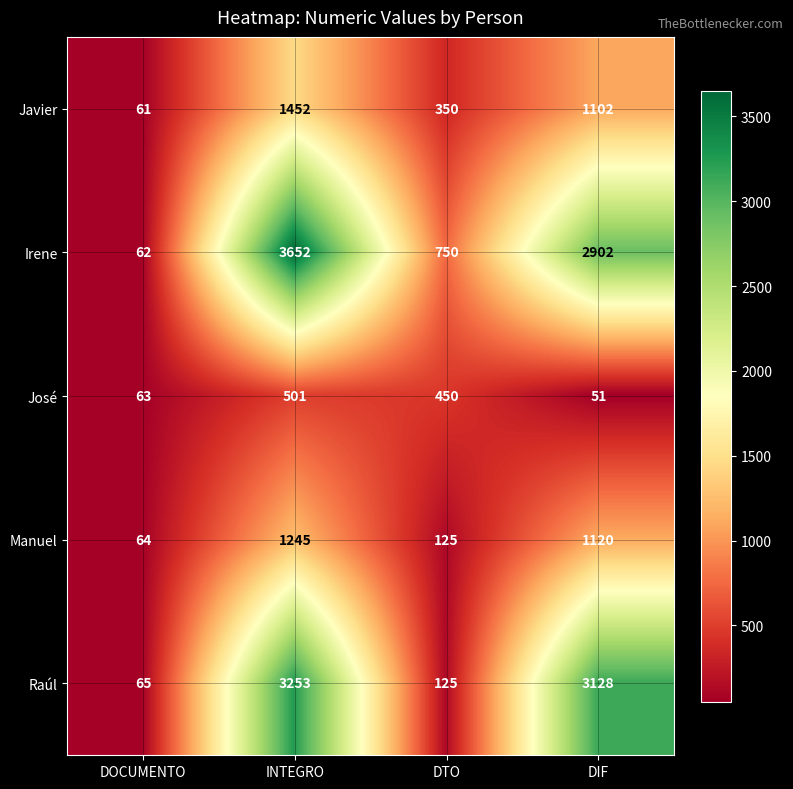

Read the Raúl value at DOCUMENTO, to the nearest 50.

50